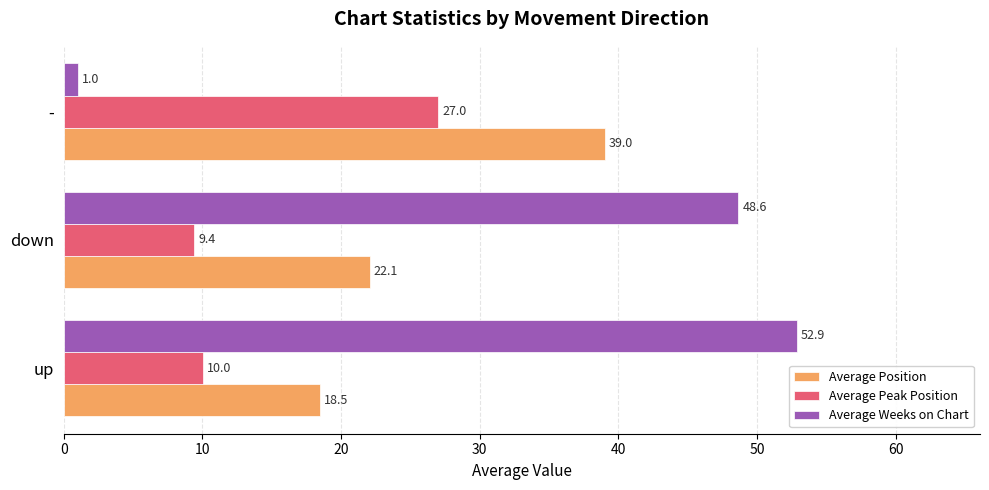

What is the spread (max minus min) of values at -?

38.0